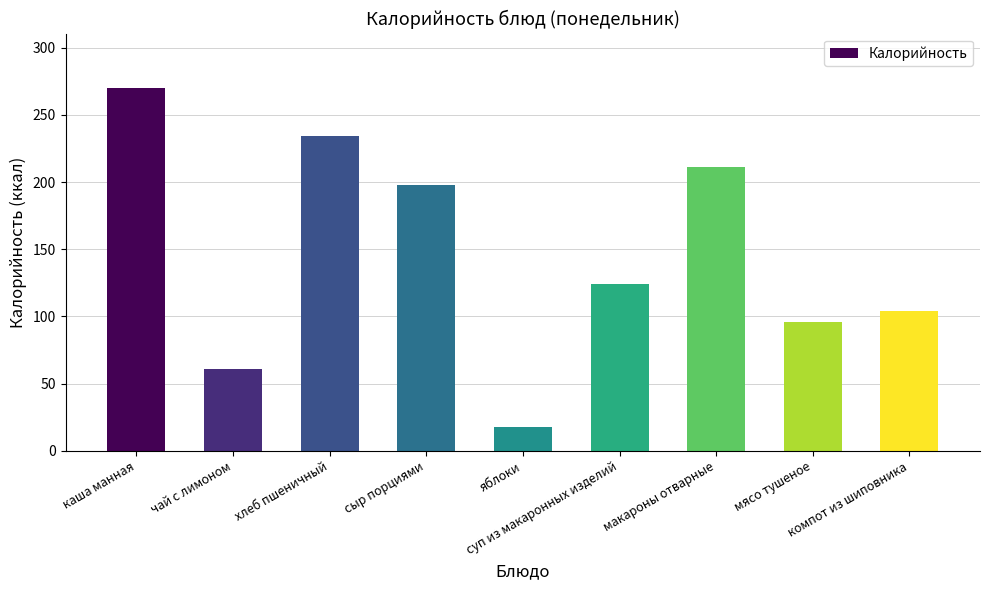

True or false: the data shows 99 at макароны отварные.

False